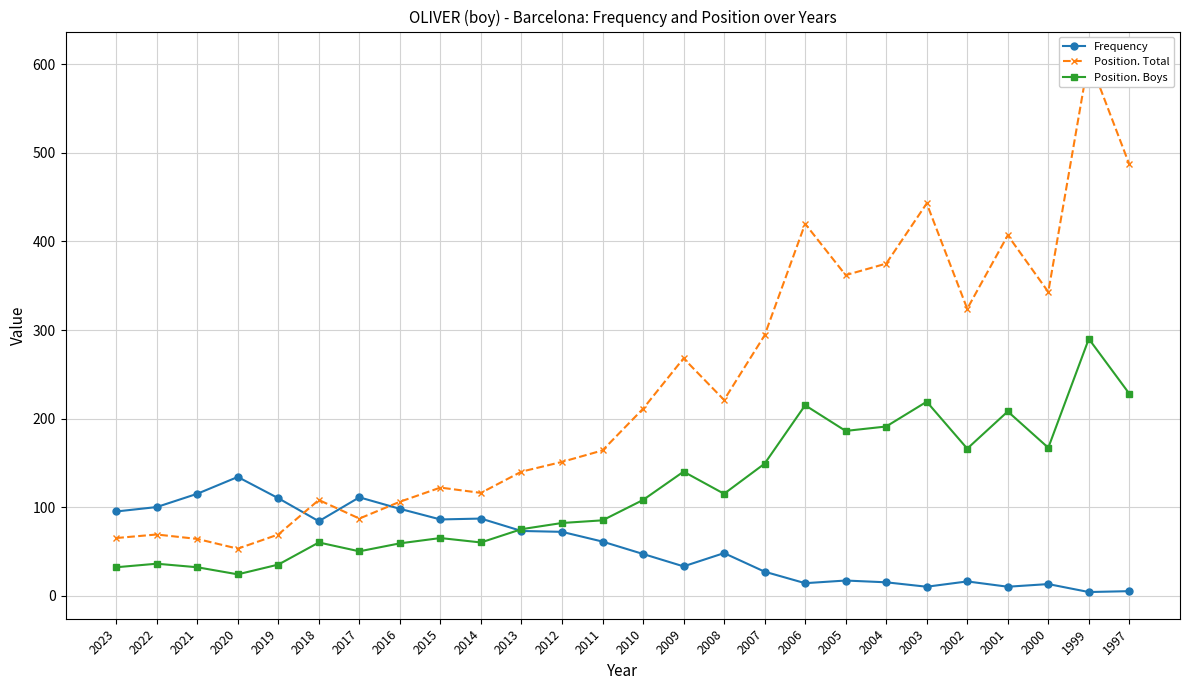

Which series ends up on top after the final intersection of Frequency and Position. Boys?

Position. Boys